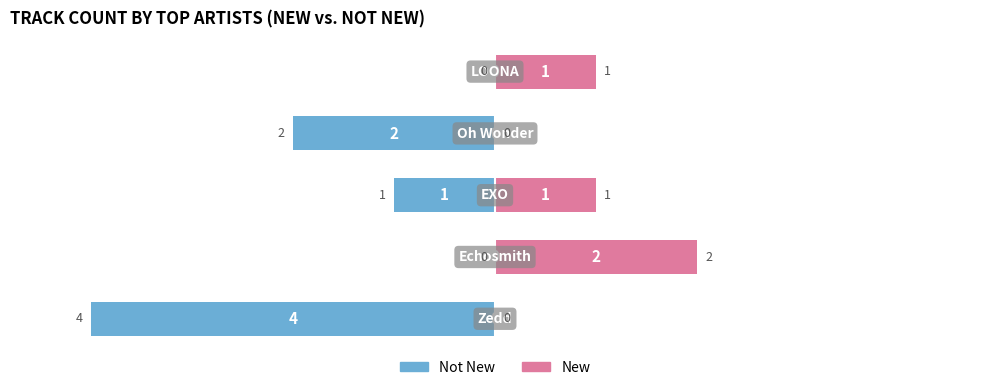

What is the sum of all Yes (New) values?

4